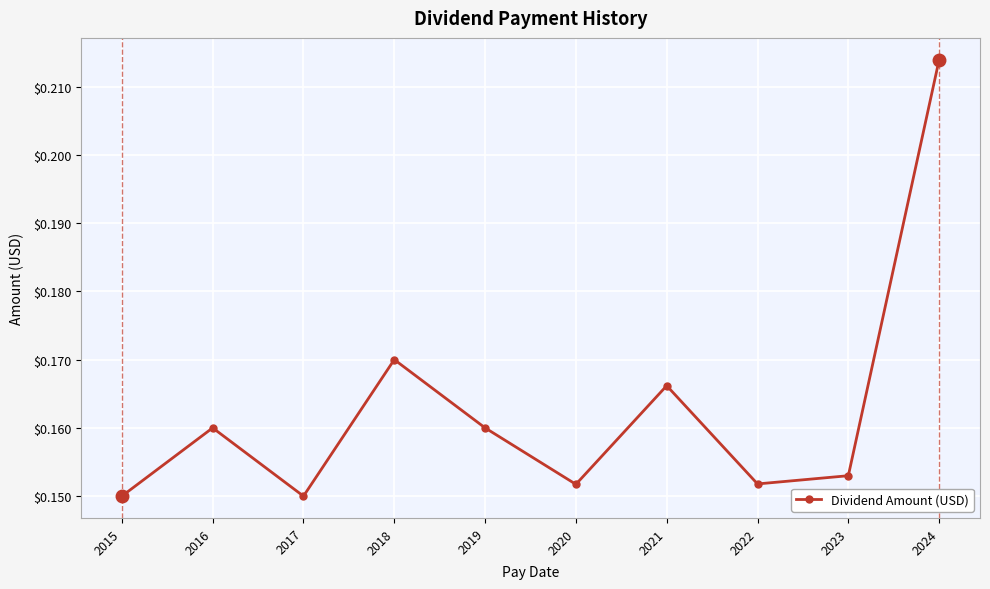

Between 2023 and 2015, which is larger?

2023